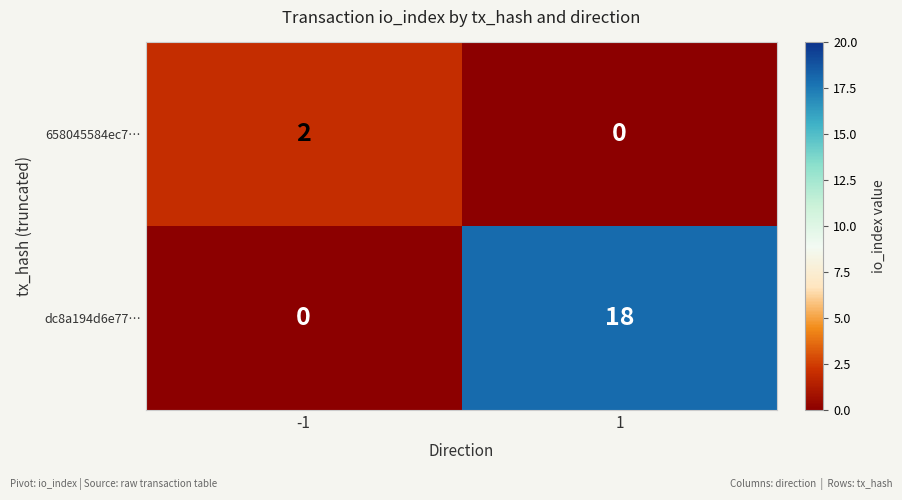

What is the difference between the highest and lowest values at 1?

18